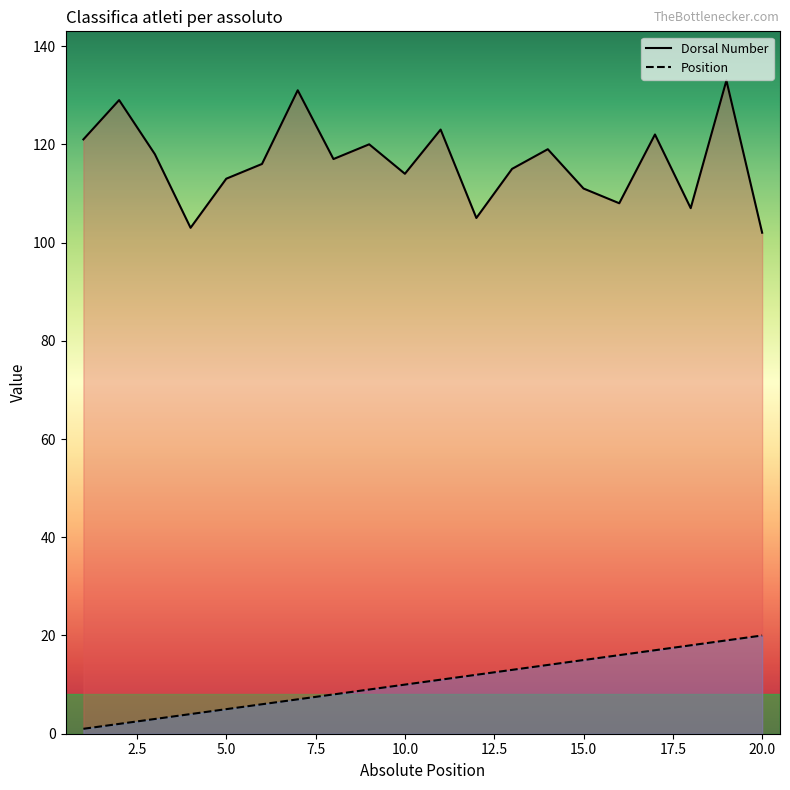

Is the value of Dorsal Number at 15.0 greater than the value of Position at 15.0?

Yes